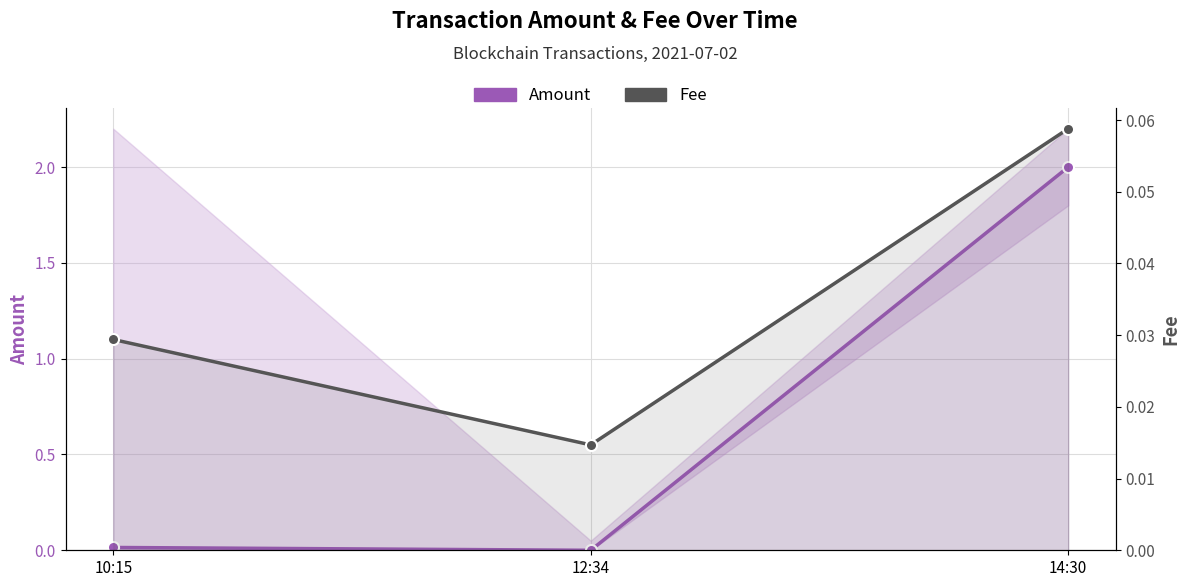

List the labels in order of Fee value, largest first.

14:30, 10:15, 12:34